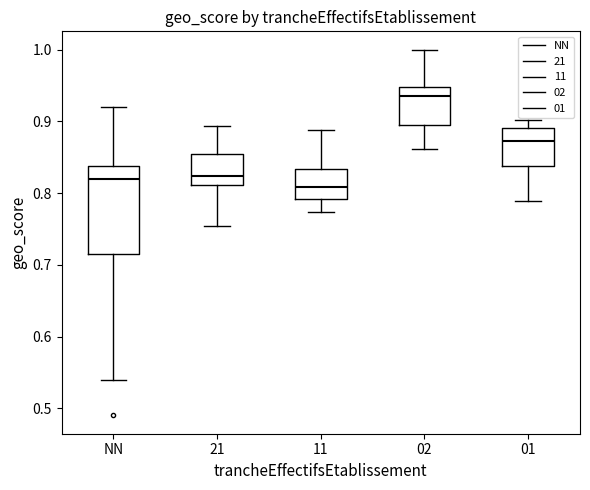

Comparing the boxes themselves (not the whiskers), which one is the tallest?

NN